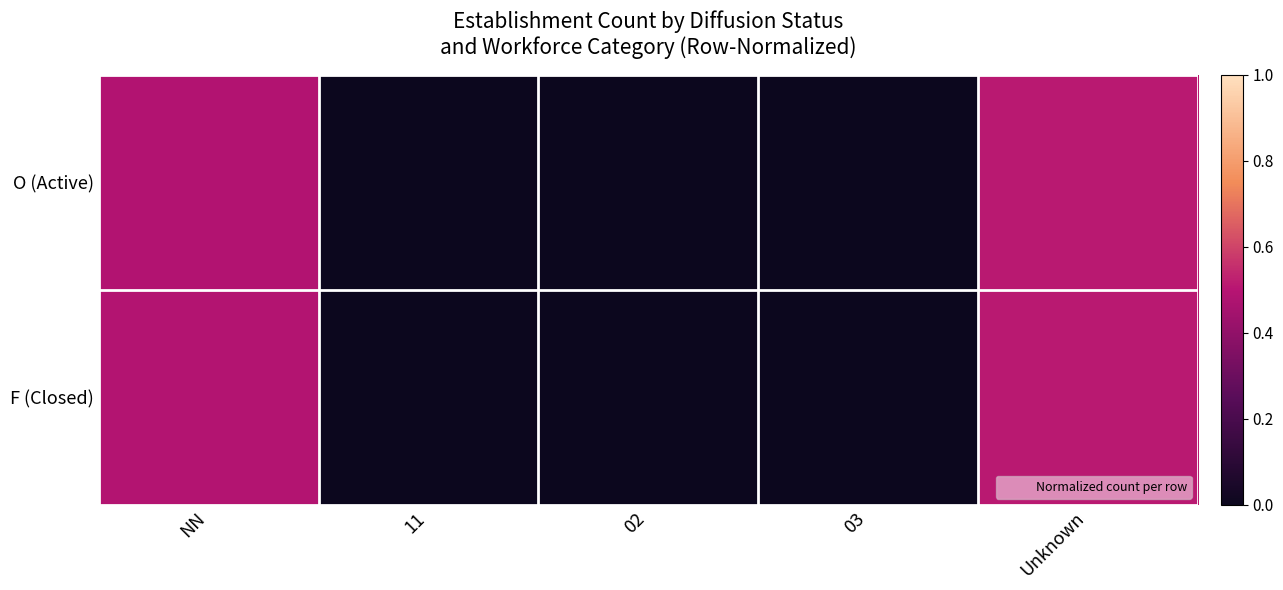

Which category has the lowest value across all series?

11